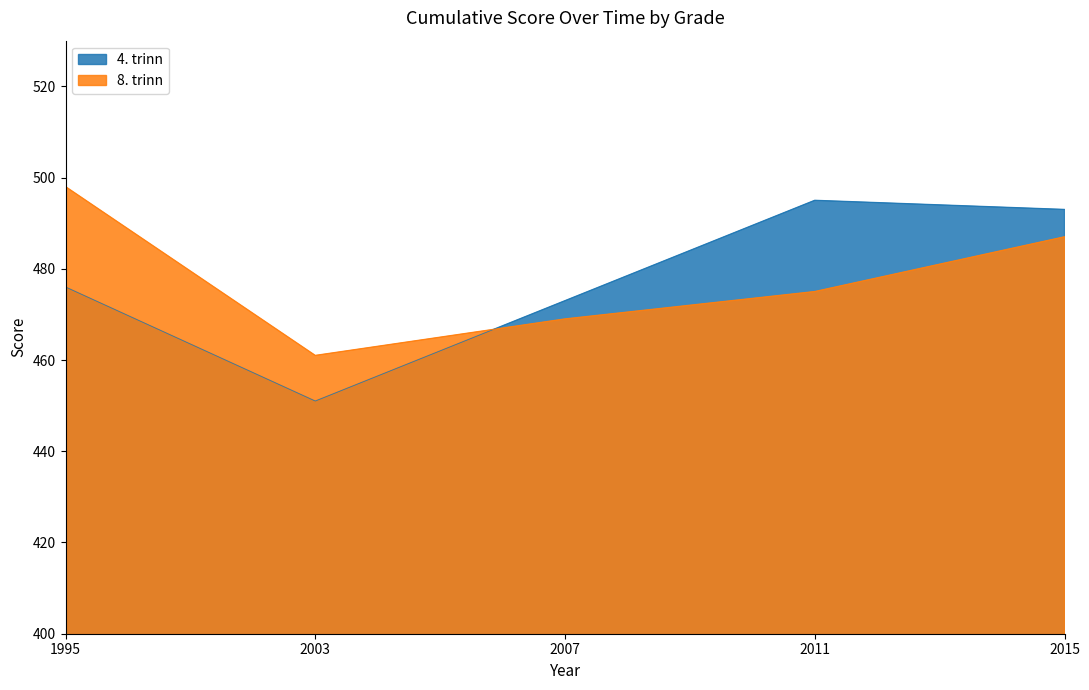

Where do 4. trinn and 8. trinn first cross each other?

2003 and 2007